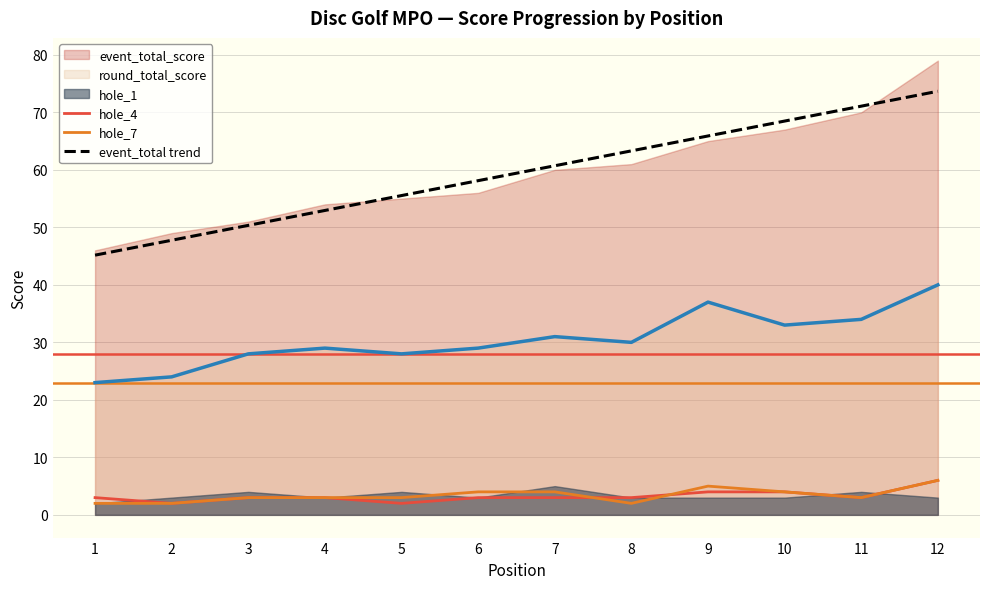

The value of hole_4 at 12 is 6.0. True or false?

True